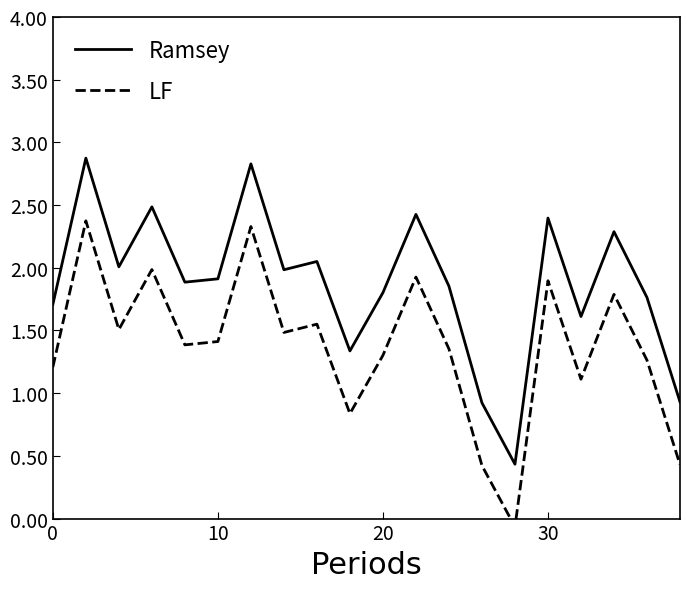

How many interior local peaks does the LF series have?

7